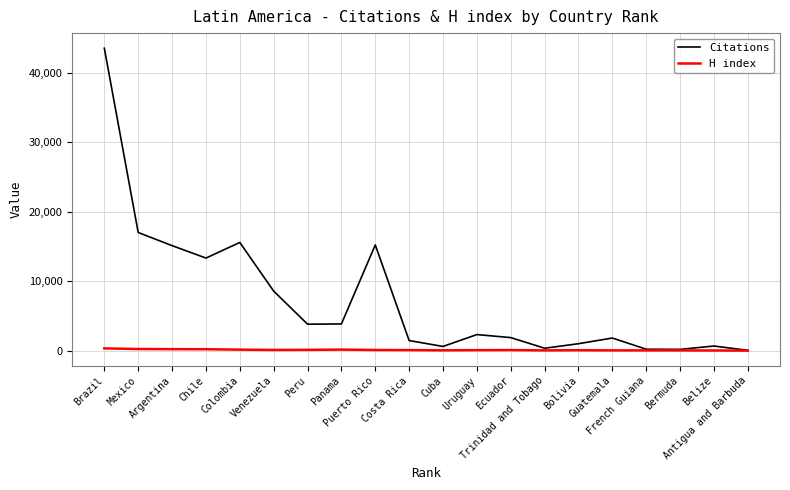

List the series in order of their overall mean, lowest first.

H index, Citations